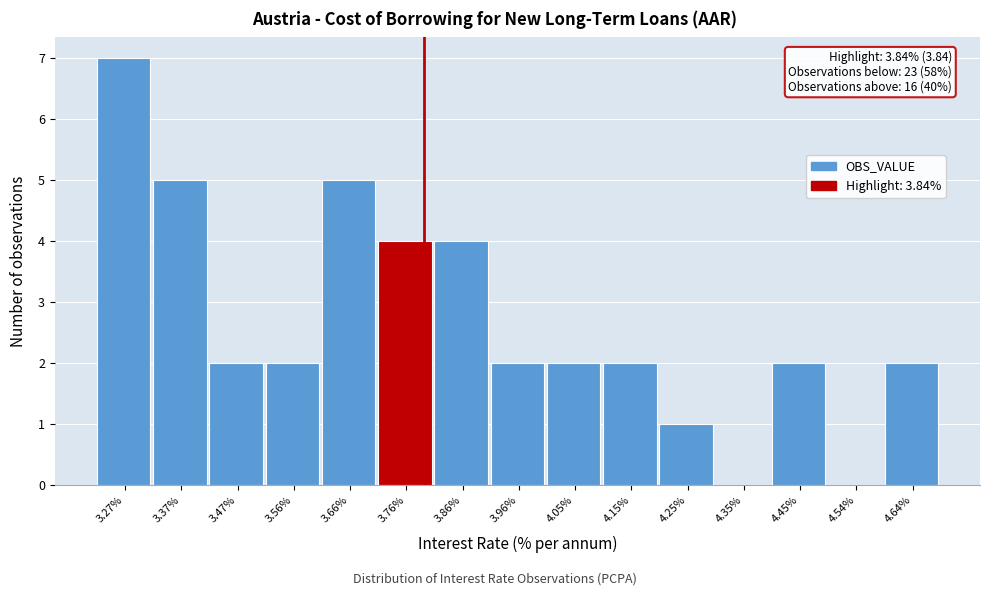

Reading left to right, extract all data points from this chart.

3.27%=7	3.37%=5	3.47%=2	3.56%=2	3.66%=5	3.76%=4	3.86%=4	3.96%=2	4.05%=2	4.15%=2	4.25%=1	4.35%=0	4.45%=2	4.54%=0	4.64%=2